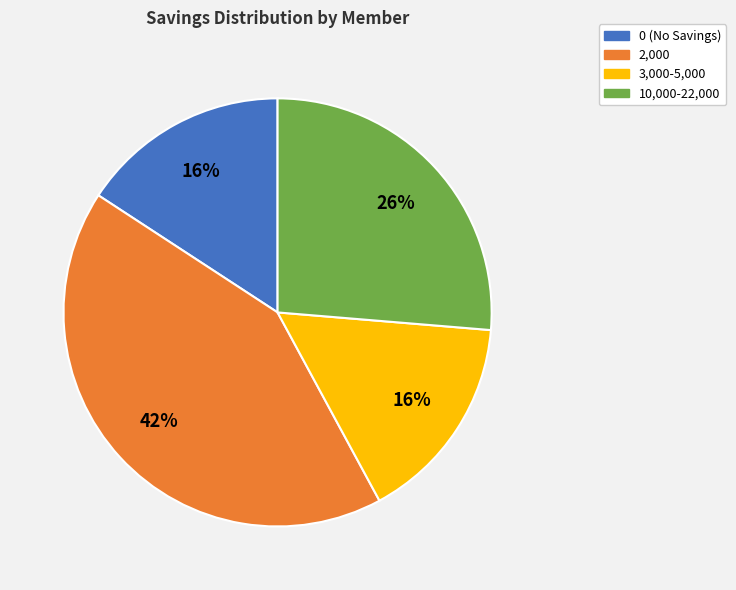

Is there any slice that represents more than half of the pie?

No